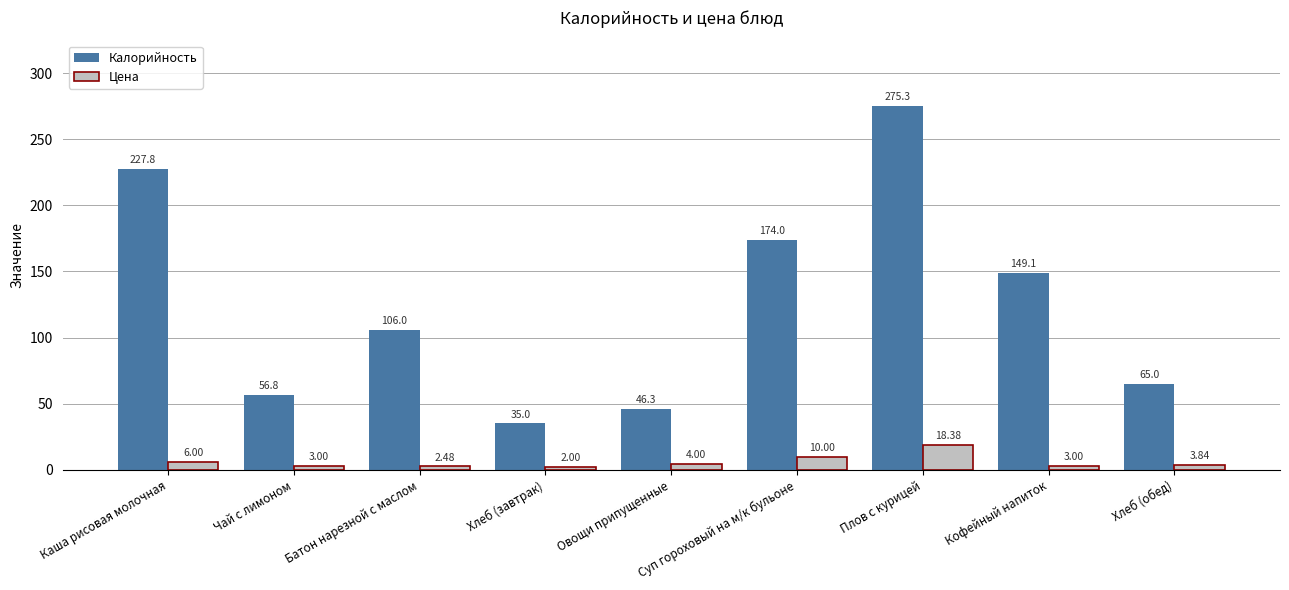

Which series has the largest total across all categories?

Калорийность